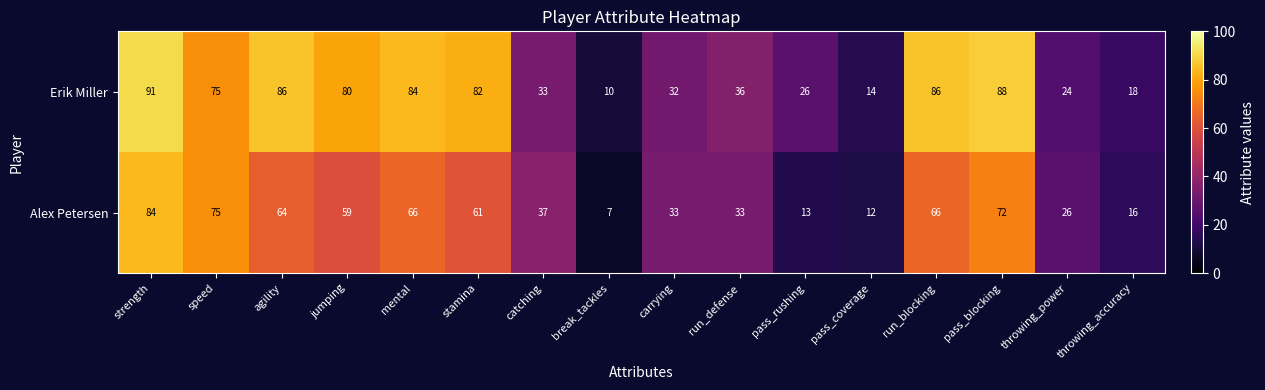

True or false: Erik Miller has a value of 84 at mental.

True